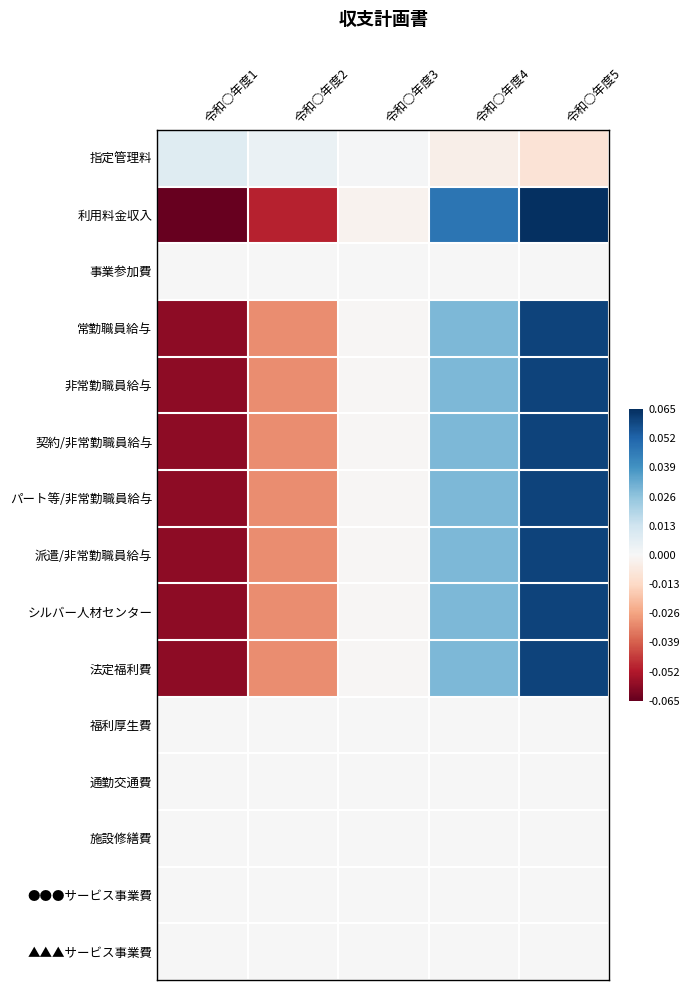

Reading left to right, extract all data points from this chart.

指定管理料: 令和○年度1=0.0	令和○年度2=0.0	令和○年度3=0.0	令和○年度4=-0.0	令和○年度5=-0.0
利用料金収入: 令和○年度1=-0.1	令和○年度2=-0.0	令和○年度3=-0.0	令和○年度4=0.0	令和○年度5=0.1
事業参加費: 令和○年度1=0.0	令和○年度2=0.0	令和○年度3=0.0	令和○年度4=0.0	令和○年度5=0.0
常勤職員給与: 令和○年度1=-0.1	令和○年度2=-0.0	令和○年度3=-0.0	令和○年度4=0.0	令和○年度5=0.1
非常勤職員給与: 令和○年度1=-0.1	令和○年度2=-0.0	令和○年度3=-0.0	令和○年度4=0.0	令和○年度5=0.1
契約/非常勤職員給与: 令和○年度1=-0.1	令和○年度2=-0.0	令和○年度3=-0.0	令和○年度4=0.0	令和○年度5=0.1
パート等/非常勤職員給与: 令和○年度1=-0.1	令和○年度2=-0.0	令和○年度3=-0.0	令和○年度4=0.0	令和○年度5=0.1
派遣/非常勤職員給与: 令和○年度1=-0.1	令和○年度2=-0.0	令和○年度3=-0.0	令和○年度4=0.0	令和○年度5=0.1
シルバー人材センター: 令和○年度1=-0.1	令和○年度2=-0.0	令和○年度3=-0.0	令和○年度4=0.0	令和○年度5=0.1
法定福利費: 令和○年度1=-0.1	令和○年度2=-0.0	令和○年度3=-0.0	令和○年度4=0.0	令和○年度5=0.1
福利厚生費: 令和○年度1=0.0	令和○年度2=0.0	令和○年度3=0.0	令和○年度4=0.0	令和○年度5=0.0
通勤交通費: 令和○年度1=0.0	令和○年度2=0.0	令和○年度3=0.0	令和○年度4=0.0	令和○年度5=0.0
施設修繕費: 令和○年度1=0.0	令和○年度2=0.0	令和○年度3=0.0	令和○年度4=0.0	令和○年度5=0.0
●●●サービス事業費: 令和○年度1=0.0	令和○年度2=0.0	令和○年度3=0.0	令和○年度4=0.0	令和○年度5=0.0
▲▲▲サービス事業費: 令和○年度1=0.0	令和○年度2=0.0	令和○年度3=0.0	令和○年度4=0.0	令和○年度5=0.0